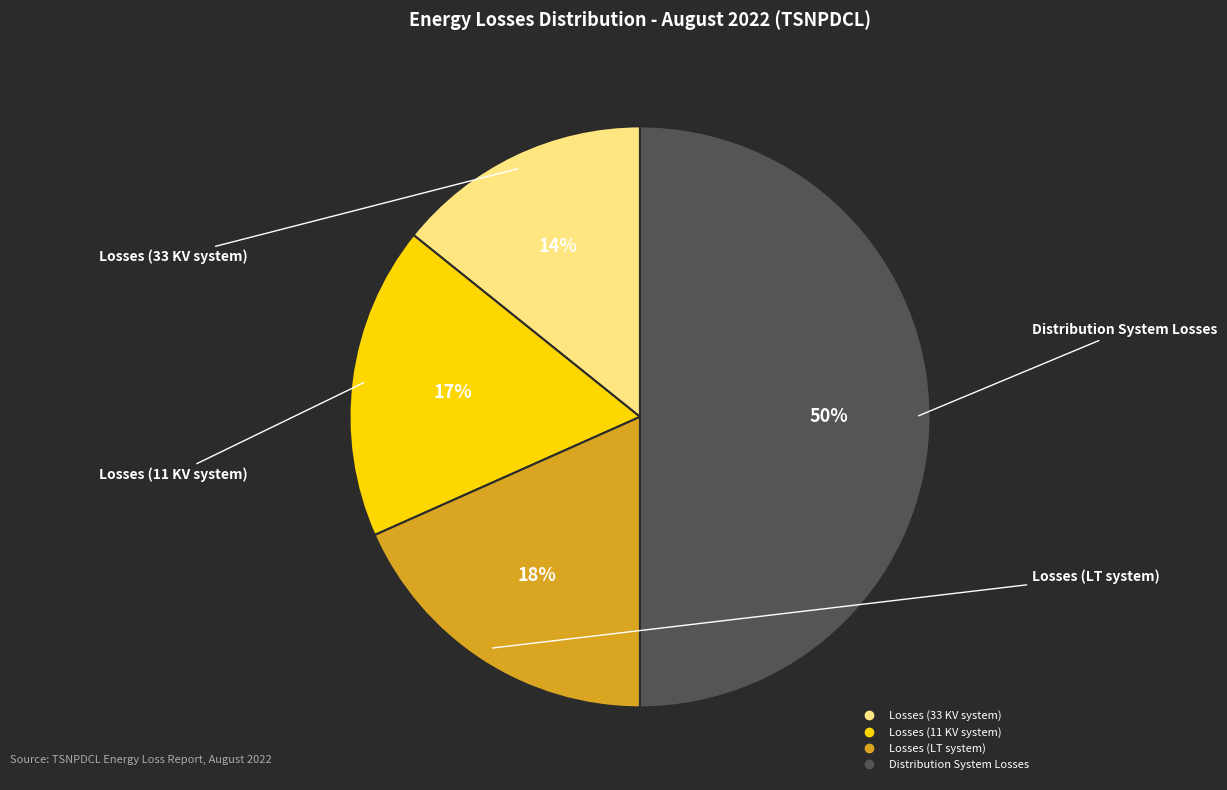

Is the sum of Losses (11 KV system) and Distribution System Losses greater than half?

Yes